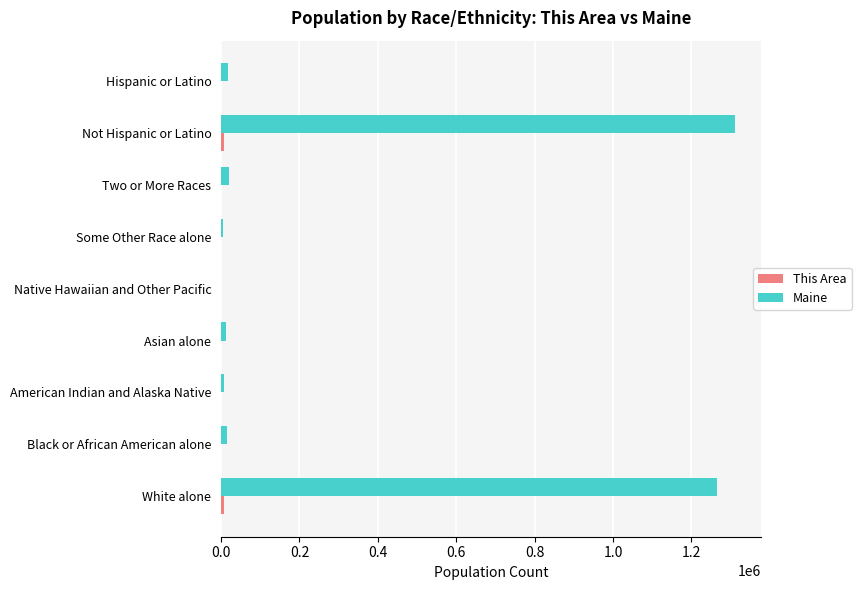

Which series has the widest spread of values?

Maine